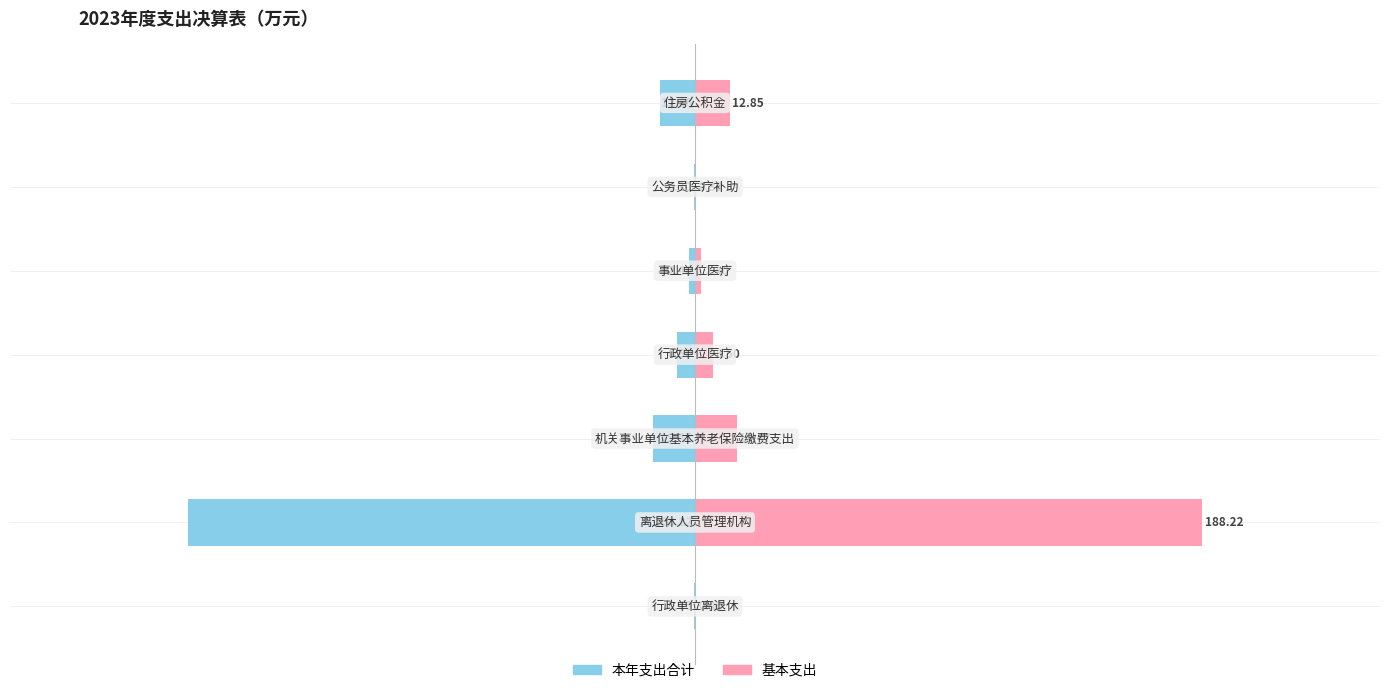

Reading left to right, extract all data points from this chart.

本年支出合计: 0=-0.5	1=-188.2	2=-15.5	3=-6.5	4=-2.4	5=-0.3	6=-12.8
基本支出: 0=0.5	1=188.2	2=15.5	3=6.5	4=2.4	5=0.3	6=12.8